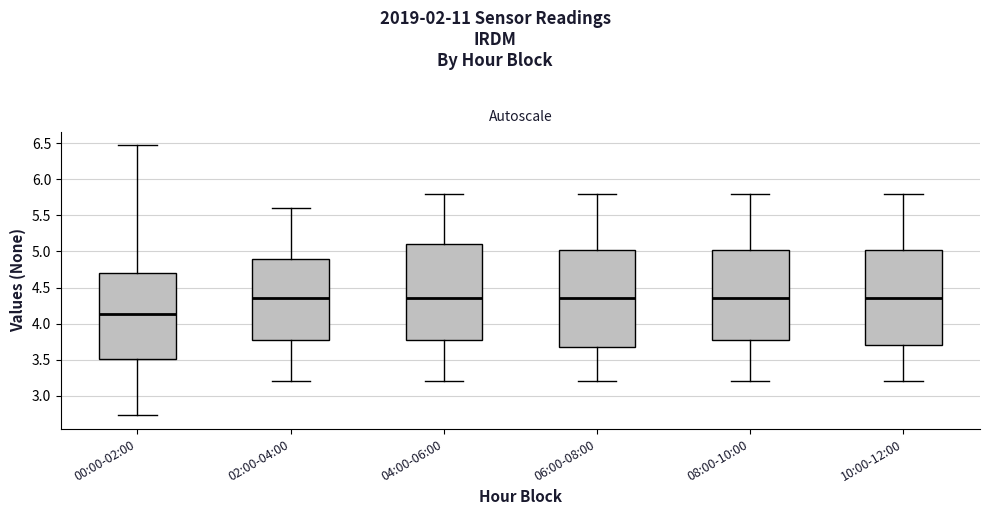

Reading left to right, transcribe this box plot: for each box, give where its median line is, the range the box spans, and where its two whiskers end, as read against the y-axis. The values are not printed on the chart, so give them approximately, as read against the axis.

00:00-02:00: median 4.15, box 3.50 to 4.70, whiskers 2.75 to 6.45
02:00-04:00: median 4.35, box 3.80 to 4.90, whiskers 3.20 to 5.60
04:00-06:00: median 4.35, box 3.80 to 5.10, whiskers 3.20 to 5.80
06:00-08:00: median 4.35, box 3.70 to 5.05, whiskers 3.20 to 5.80
08:00-10:00: median 4.35, box 3.80 to 5.05, whiskers 3.20 to 5.80
10:00-12:00: median 4.35, box 3.70 to 5.05, whiskers 3.20 to 5.80